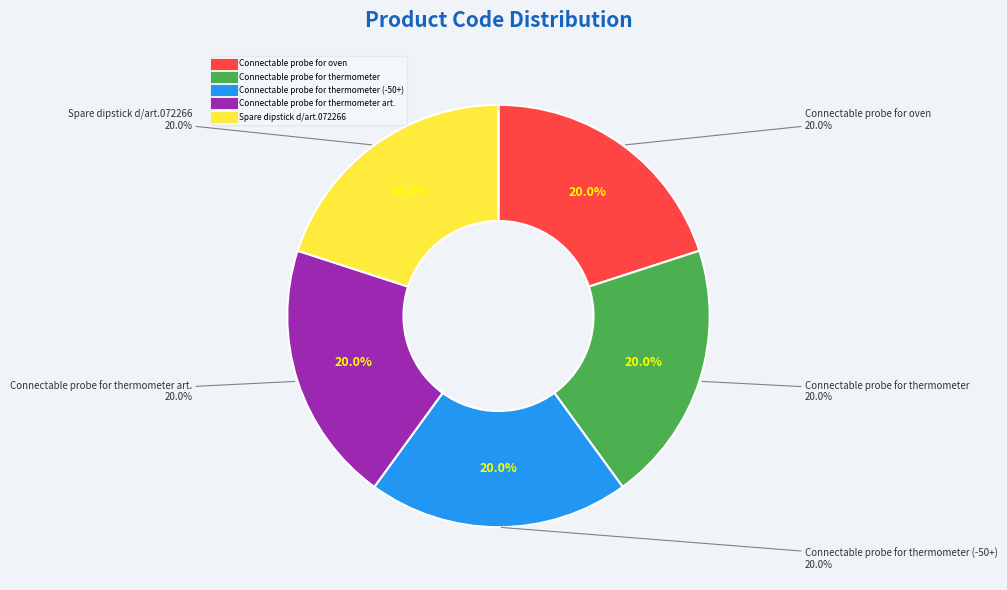

True or false: Connectable probe for thermometer art. accounts for 30% of the total.

False